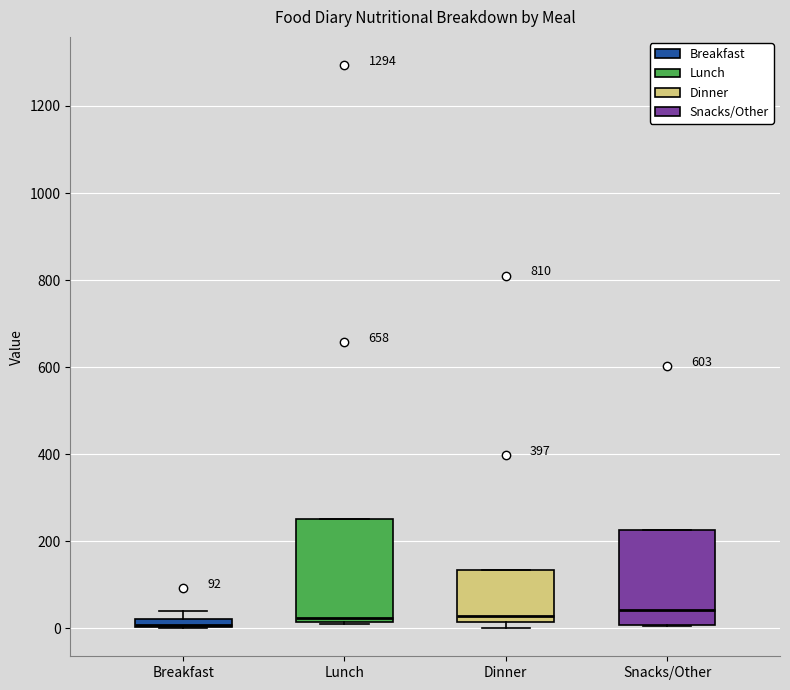

Where is the upper edge of the box for Breakfast on the y-axis? The values are not printed on the chart, so give them approximately, as read against the axis.

20